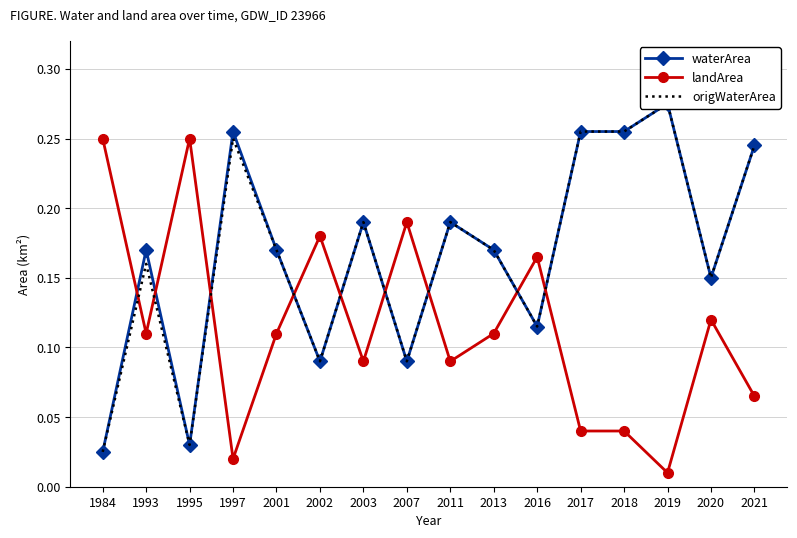

What is the value of the origWaterArea point at the 2nd from the left?

0.2